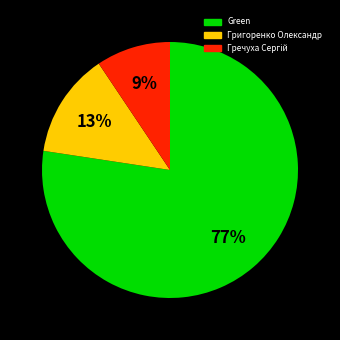

Is there any slice that represents more than half of the pie?

Yes